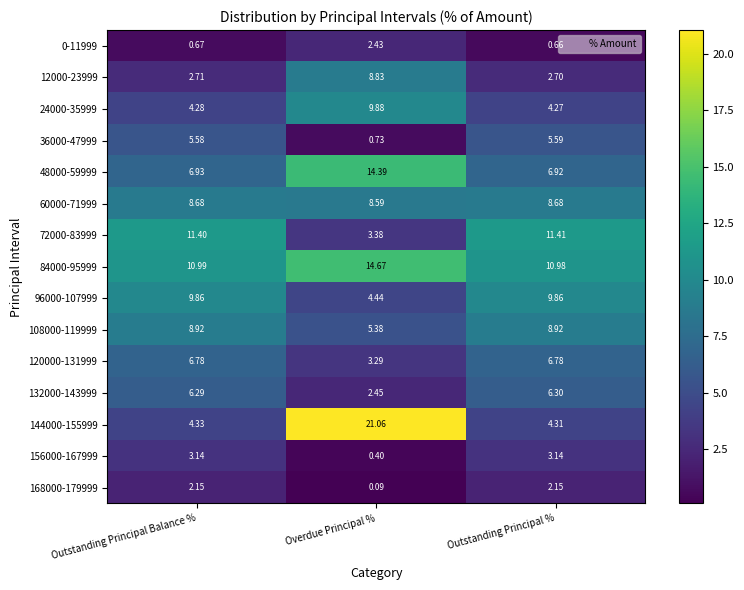

List the labels in order of 24000-35999 value, largest first.

Overdue Principal %, Outstanding Principal Balance %, Outstanding Principal %